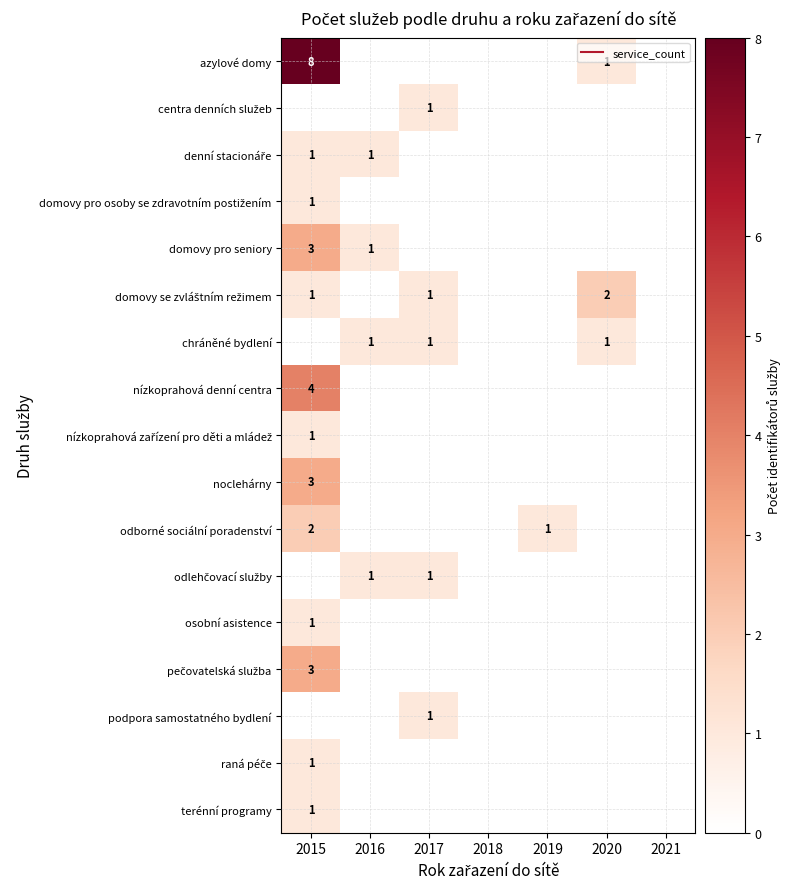

What is the difference between the maximum and minimum values in the noclehárny series?

3